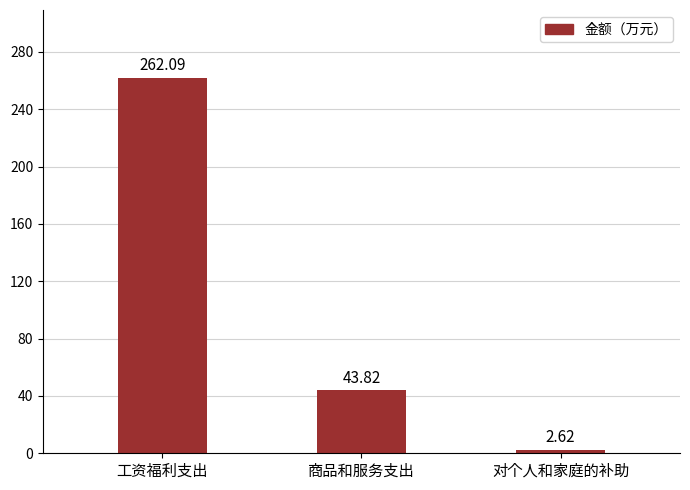

Where is the data nearest to the value 132?

商品和服务支出